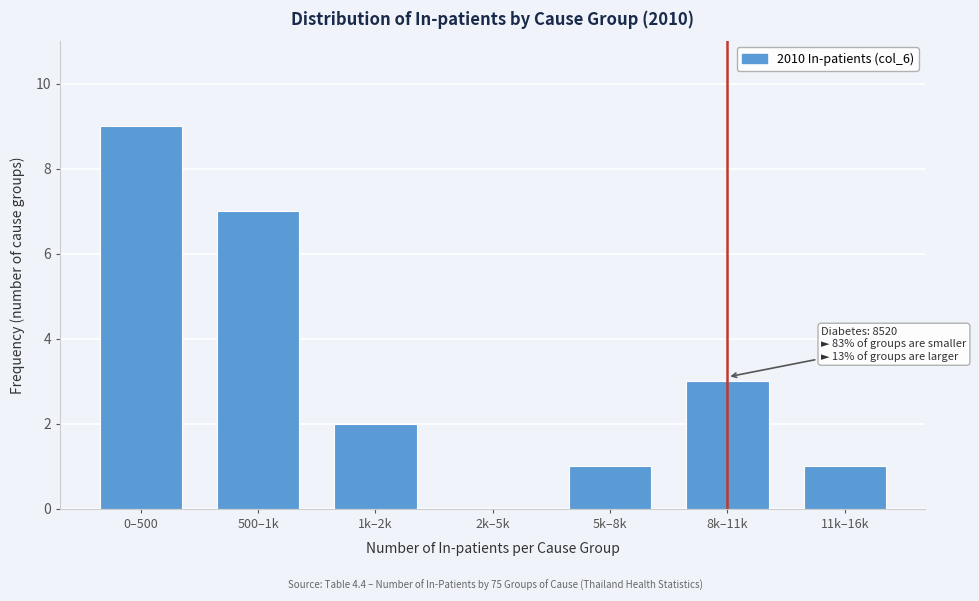

Reading left to right, extract all data points from this chart.

0–500=9	500–1k=7	1k–2k=2	2k–5k=0	5k–8k=1	8k–11k=3	11k–16k=1